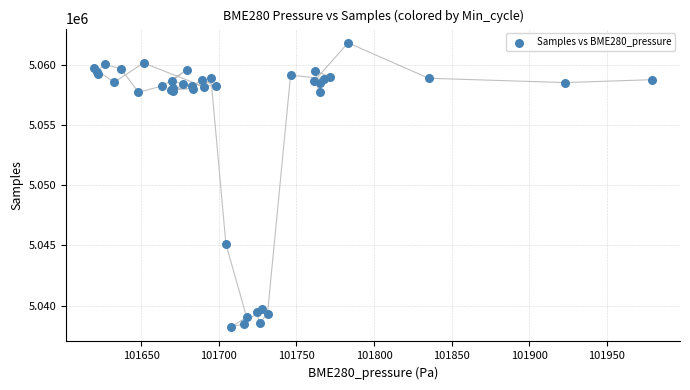

What Y value in the scatter plot is closest to 5050011?

5045125